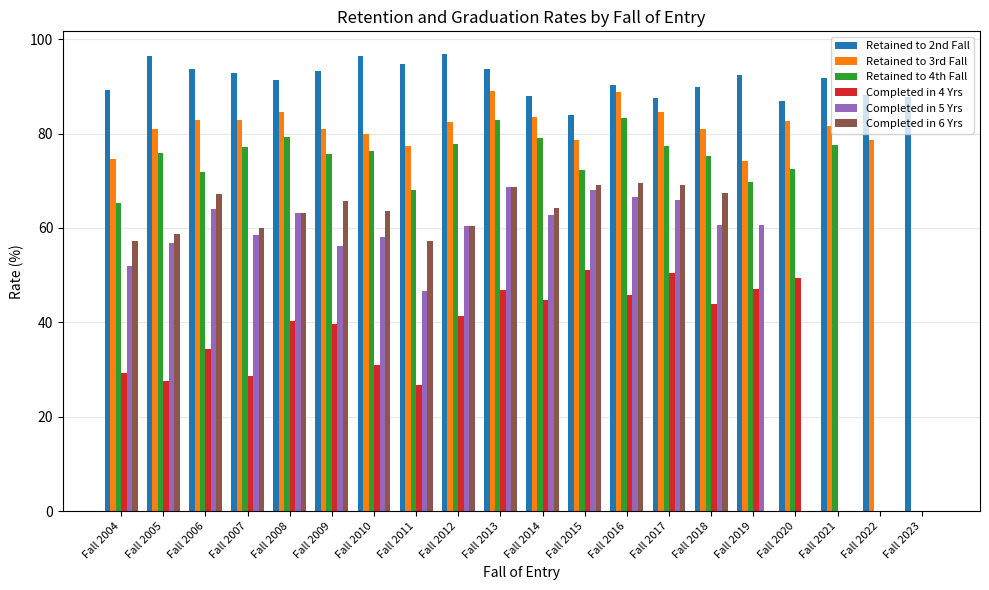

What is the greatest value displayed?

96.8